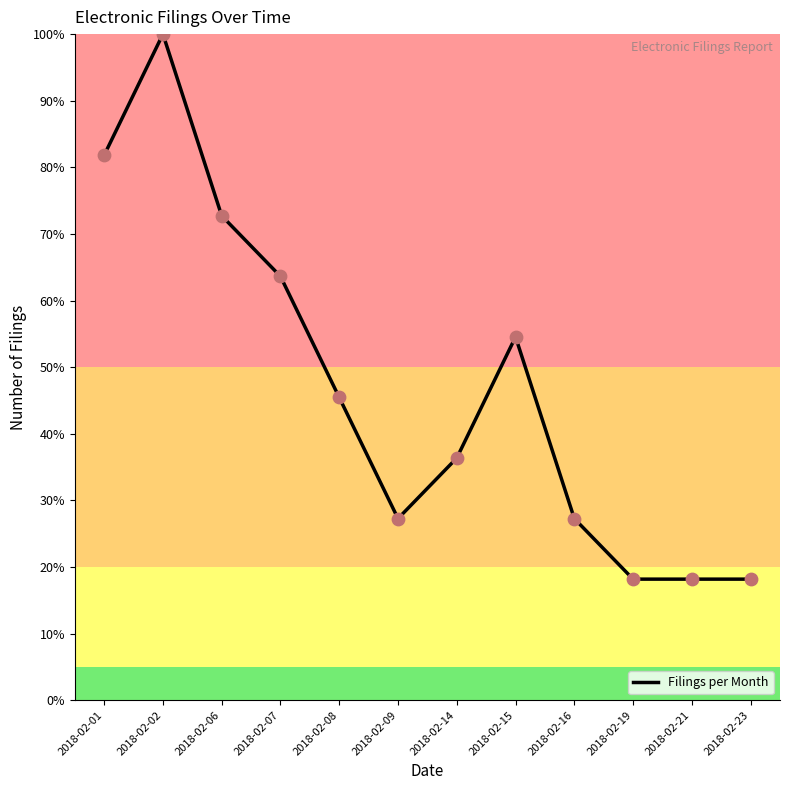

What is the change in value from 2018-02-14 to 2018-02-23?

-18.2